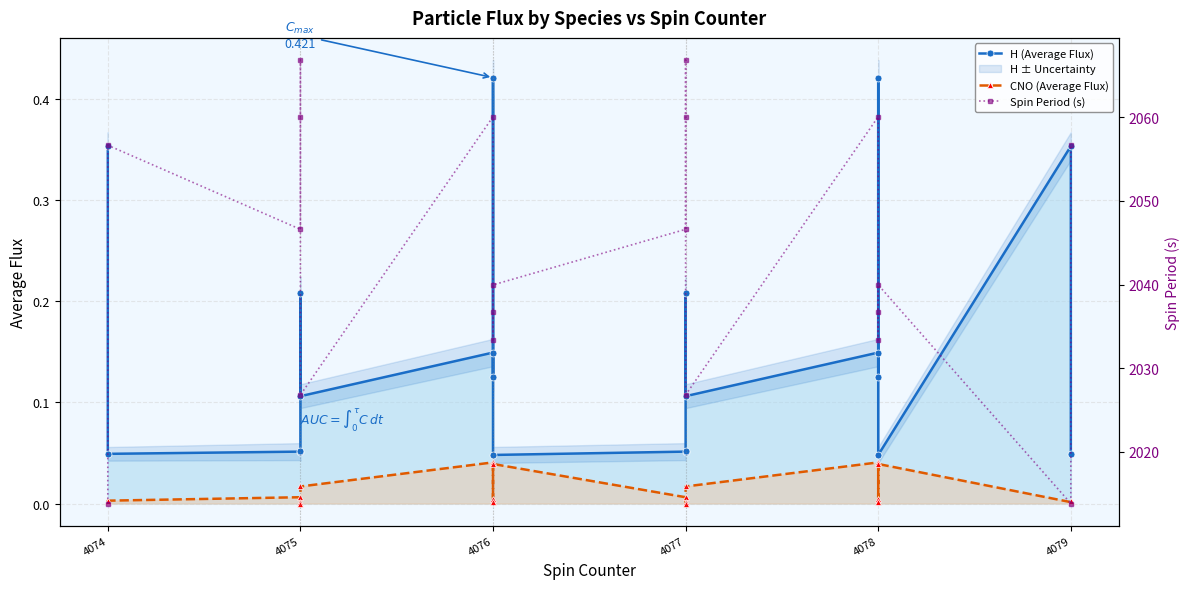

True or false: Spin Period (s) and H (Average Flux) intersect in this chart.

False